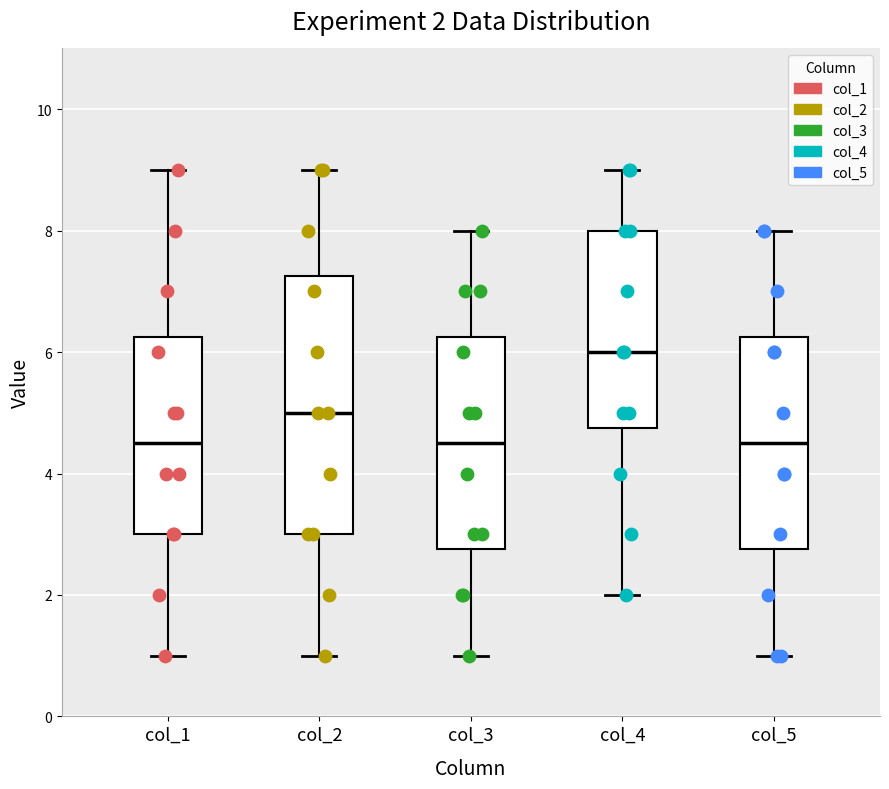

Which box has the highest median line?

col_4